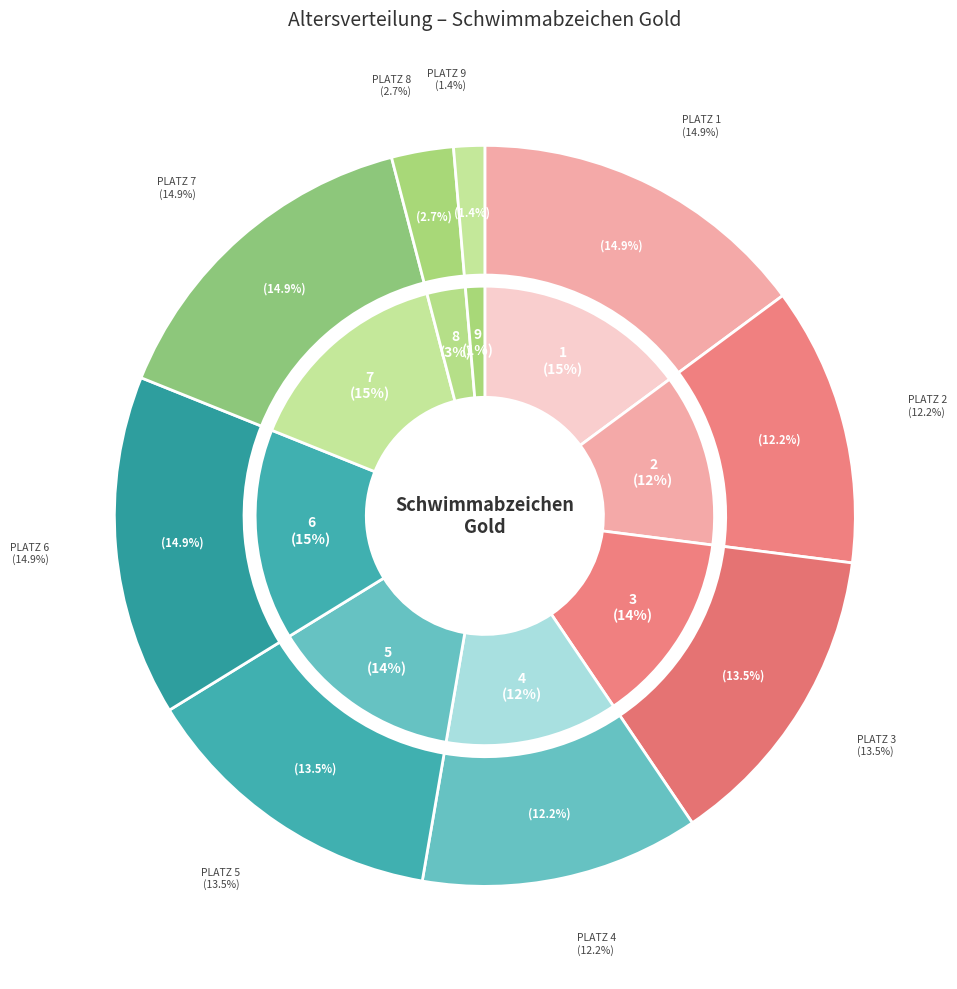

Rank the categories by value from lowest to highest.

Platz 9, Platz 8, Platz 2, Platz 4, Platz 3, Platz 5, Platz 1, Platz 6, Platz 7